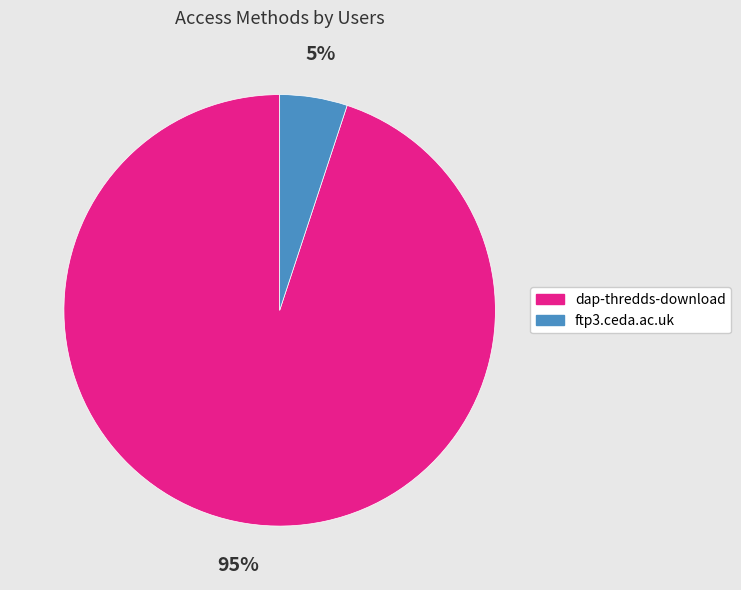

To the nearest percent, what percentage of the pie is ftp3.ceda.ac.uk?

5%